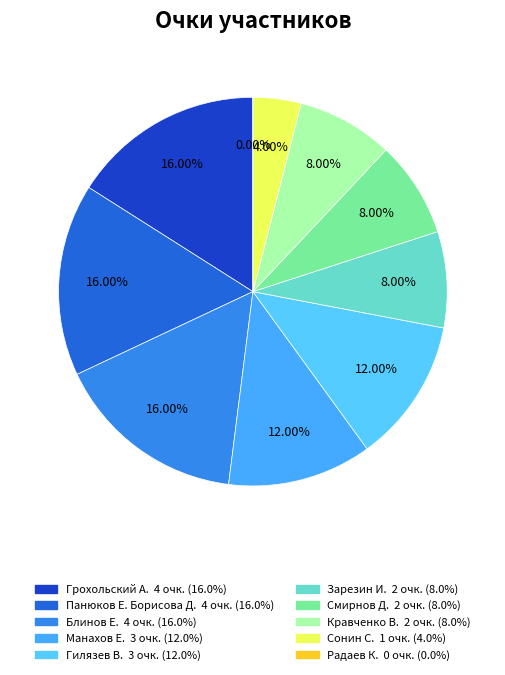

Is there a majority slice in this chart?

No